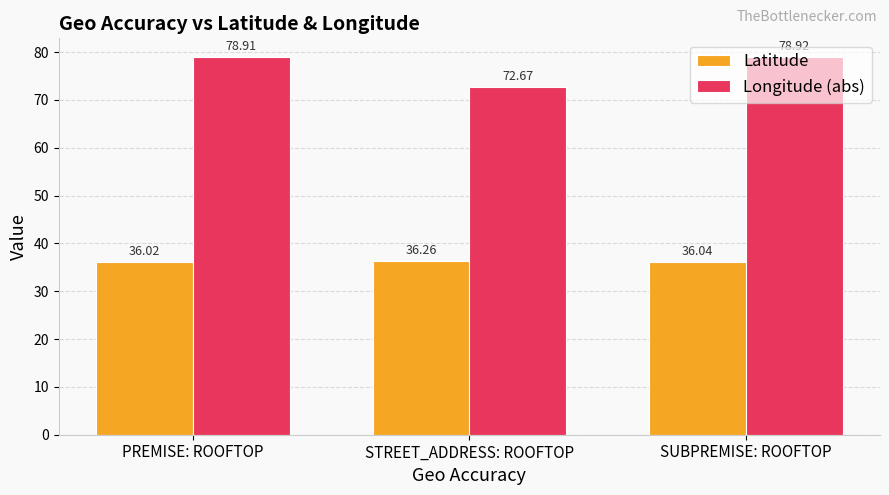

Are the bars grouped side by side (vs. stacked)?

Yes